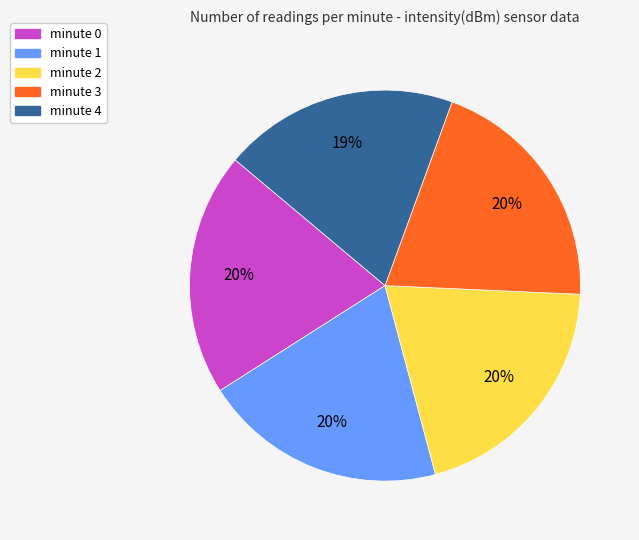

Count the number of slices in the pie.

5